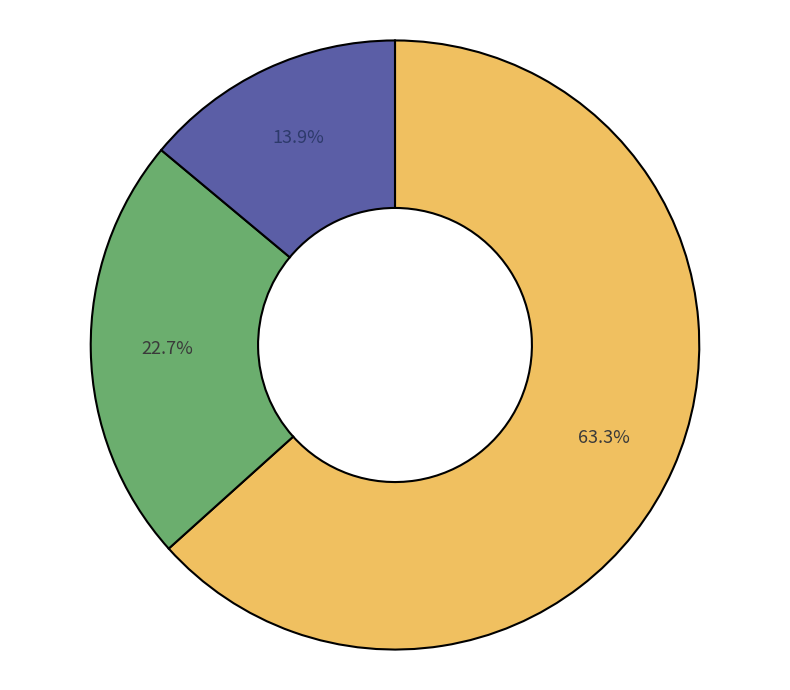

Is there any slice that represents more than half of the pie?

Yes